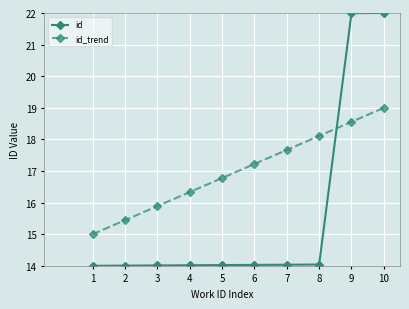

Is the value of id_trend at 3 greater than the value of id at 9?

No